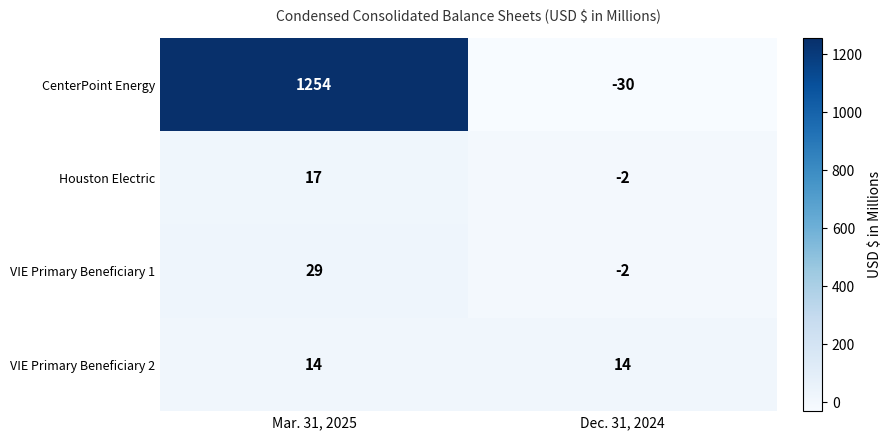

List the series in order of their peak value, lowest first.

VIE Primary Beneficiary 2, Houston Electric, VIE Primary Beneficiary 1, CenterPoint Energy